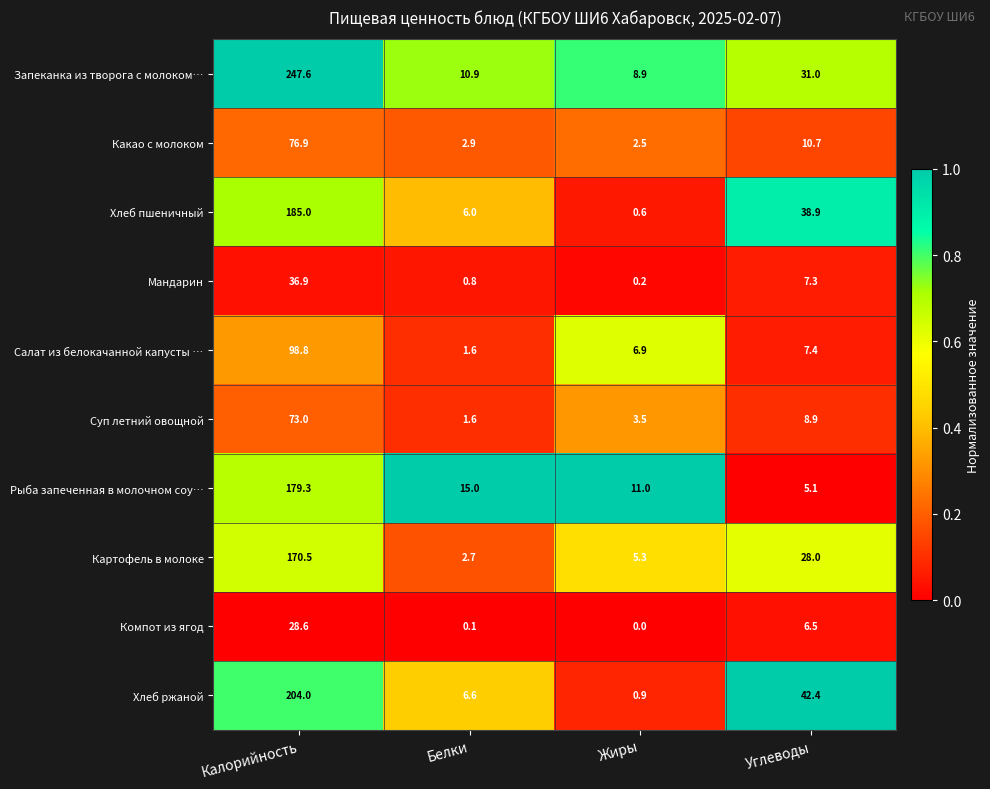

At how many categories does at least one series exceed 0?

4